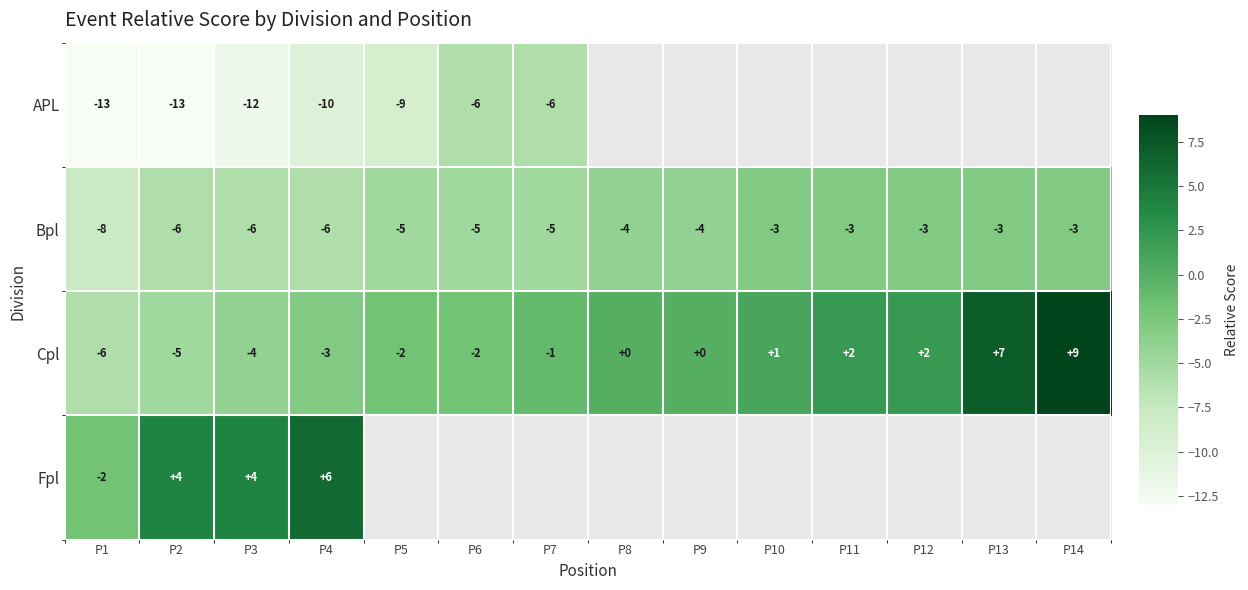

What is the difference between the Cpl values at P6 and P10?

3